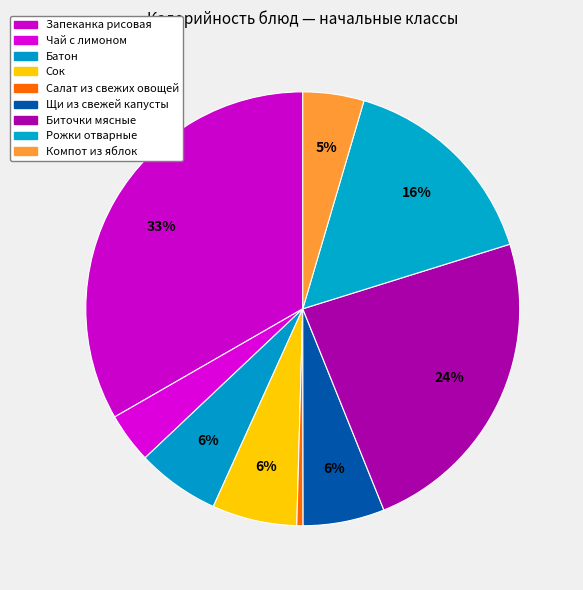

Count the number of slices in the pie.

9